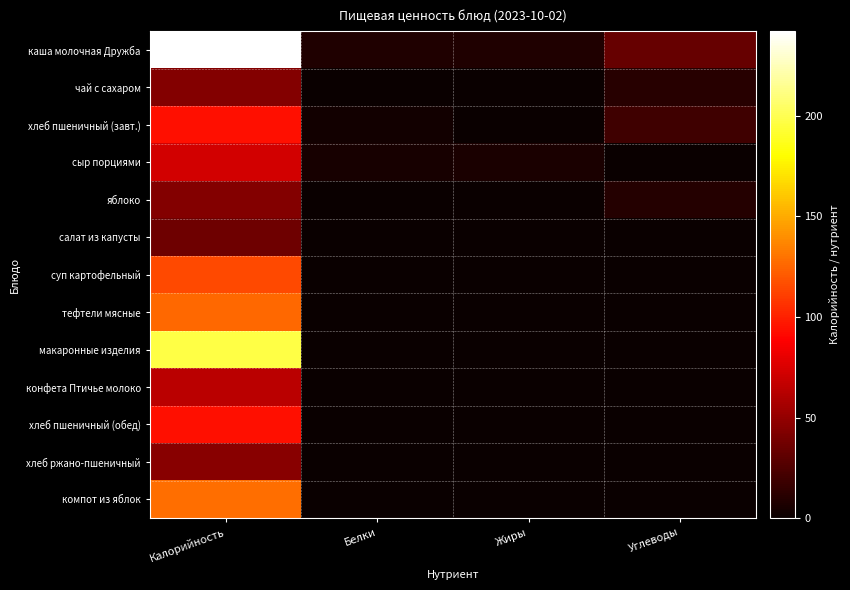

How many data points does each series have?

4